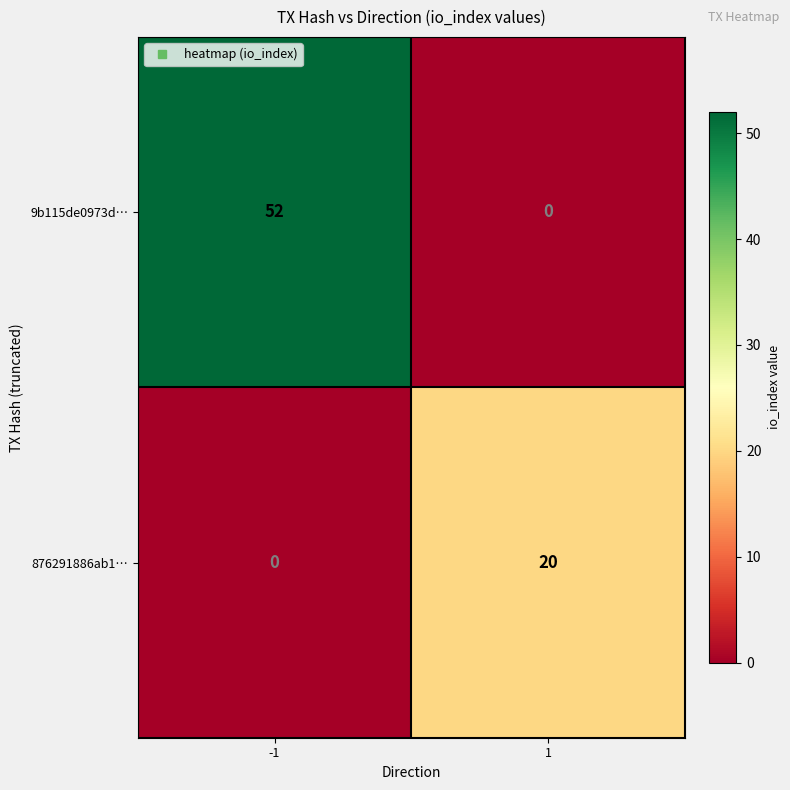

True or false: 876291886ab1… has a value of 12 at 1.

False